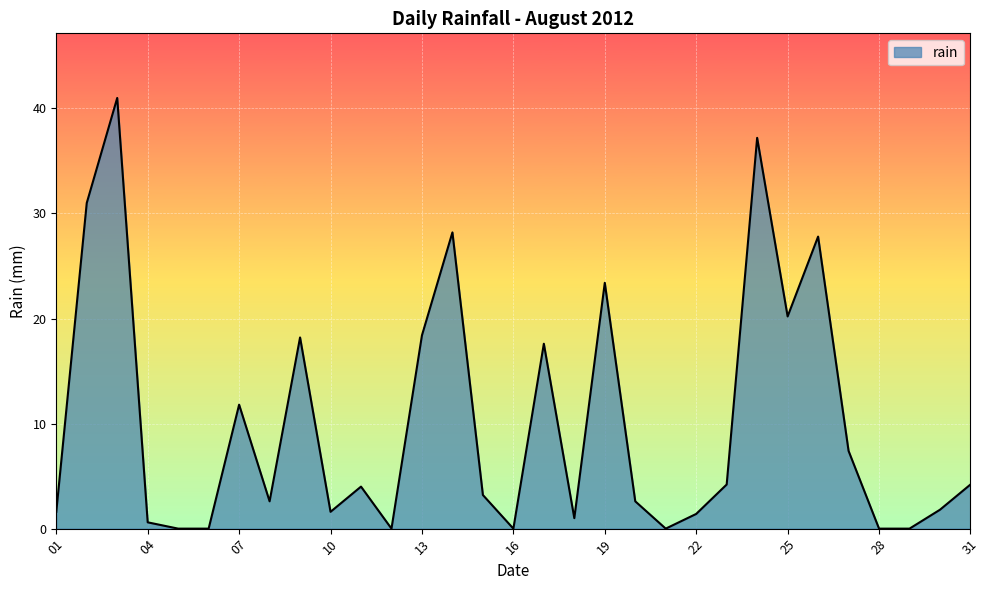

How many lines are shown in the chart?

1